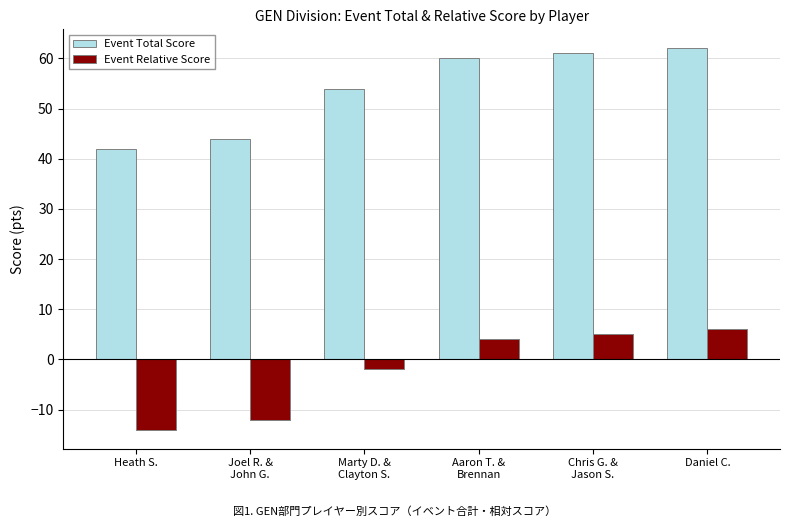

What value does the Event Relative Score series have at Chris G. &
Jason S.?

5